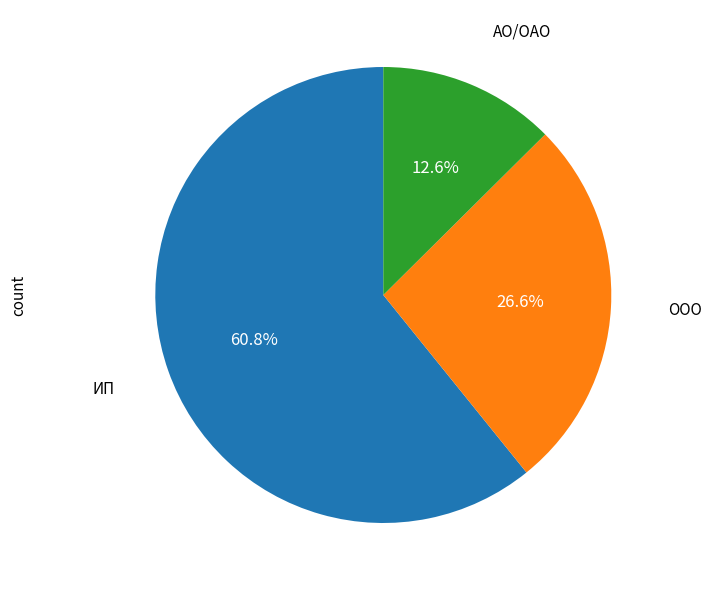

Which slice is the smallest?

АО/ОАО